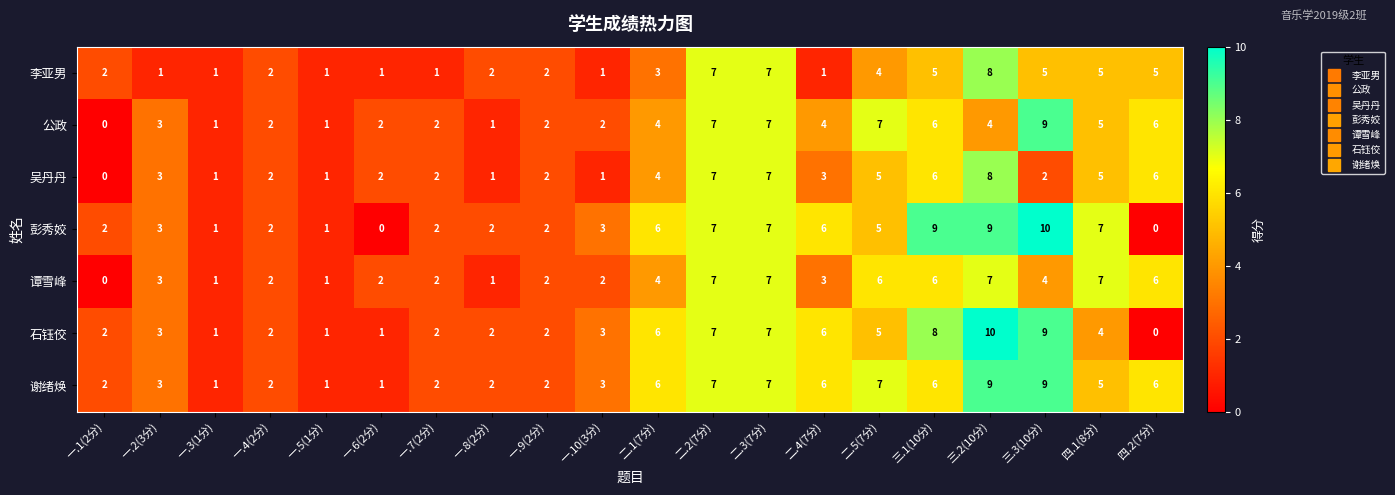

How many categories are shown in the chart?

20